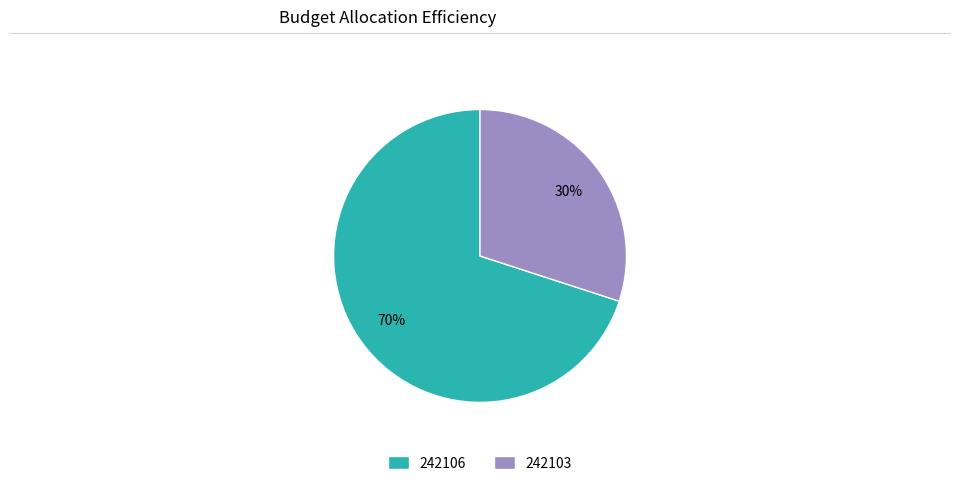

Is it true that 242106 is 70% of the pie?

True